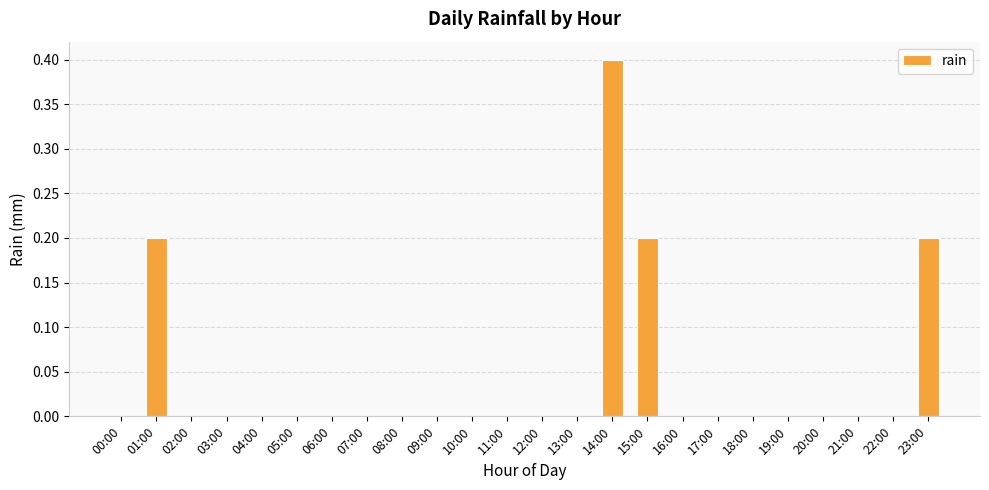

How many series are shown in this chart?

1